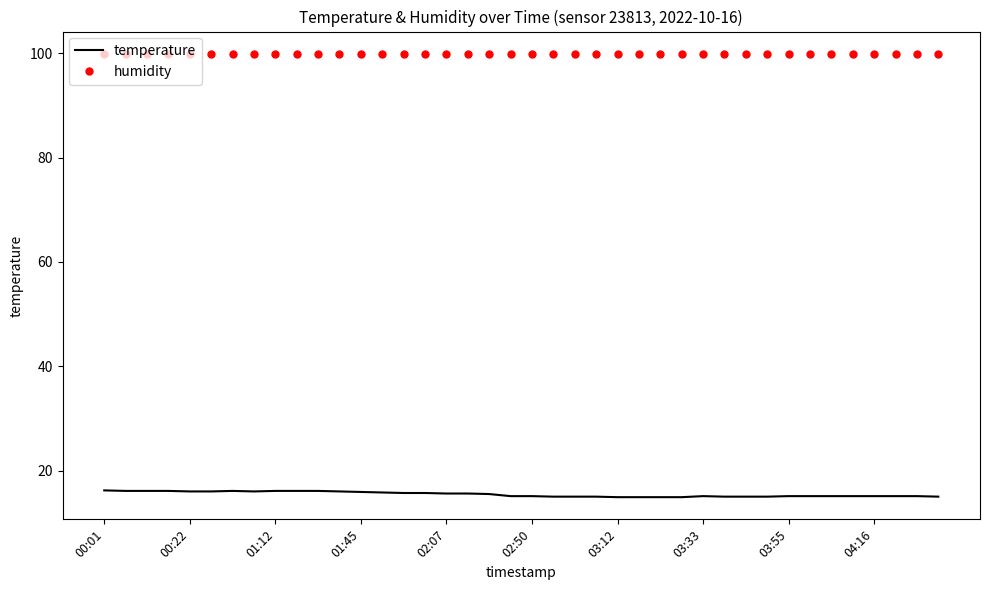

Rank the series by their average value, from highest to lowest.

humidity, temperature